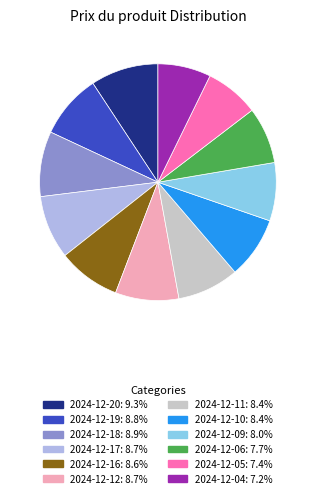

Which has a higher value, 2024-12-05 or 2024-12-19?

2024-12-19